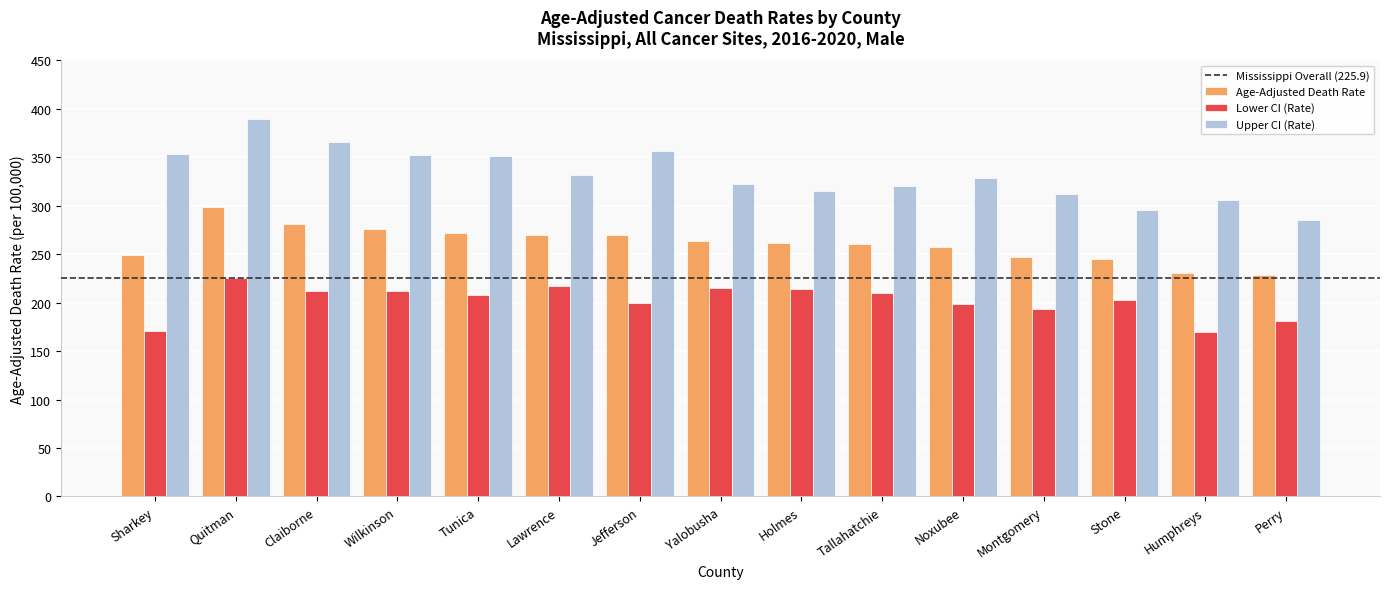

What is the approximate value of Upper CI (Rate) at Stone?

295.6